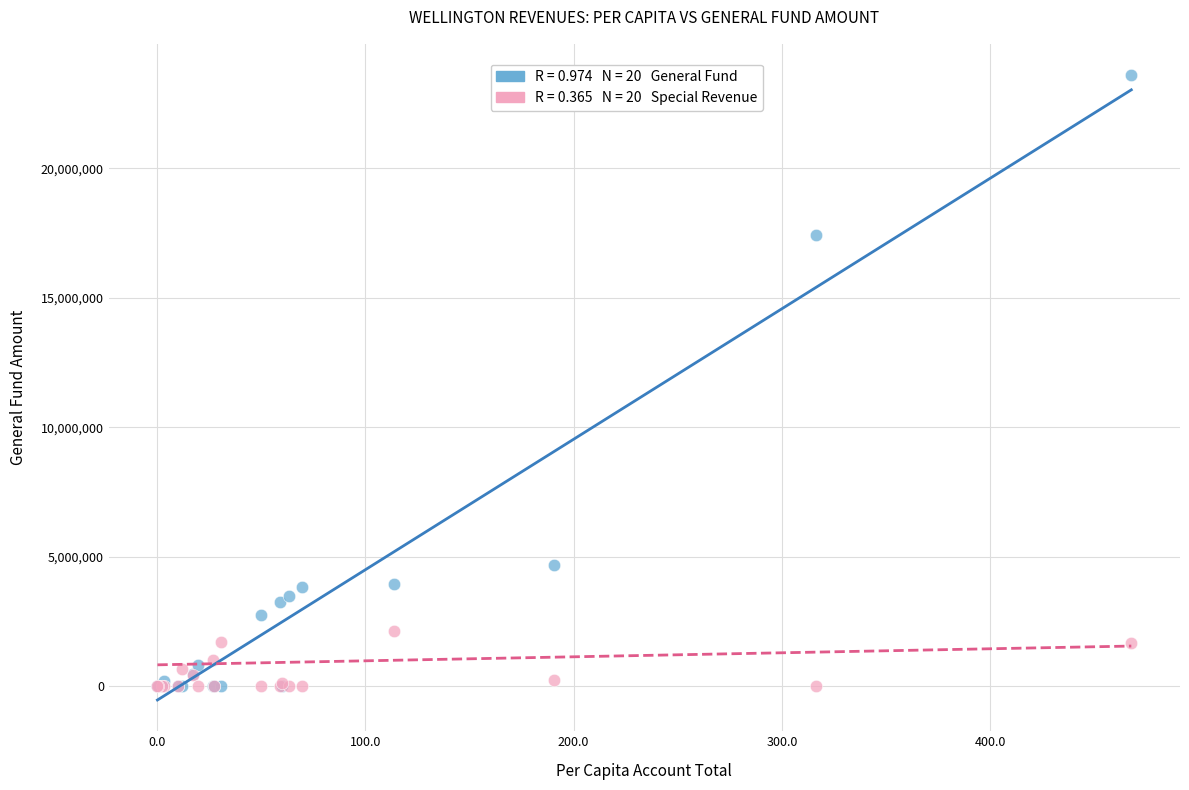

Across all series, what Y value is closest to 11798495?

17412203